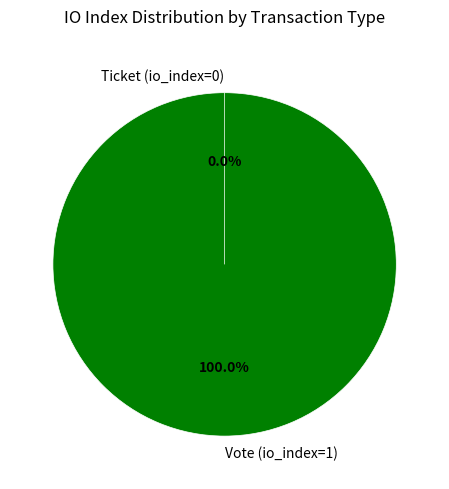

What is the change in value from Vote (io_index=1) to Ticket (io_index=0)?

-1